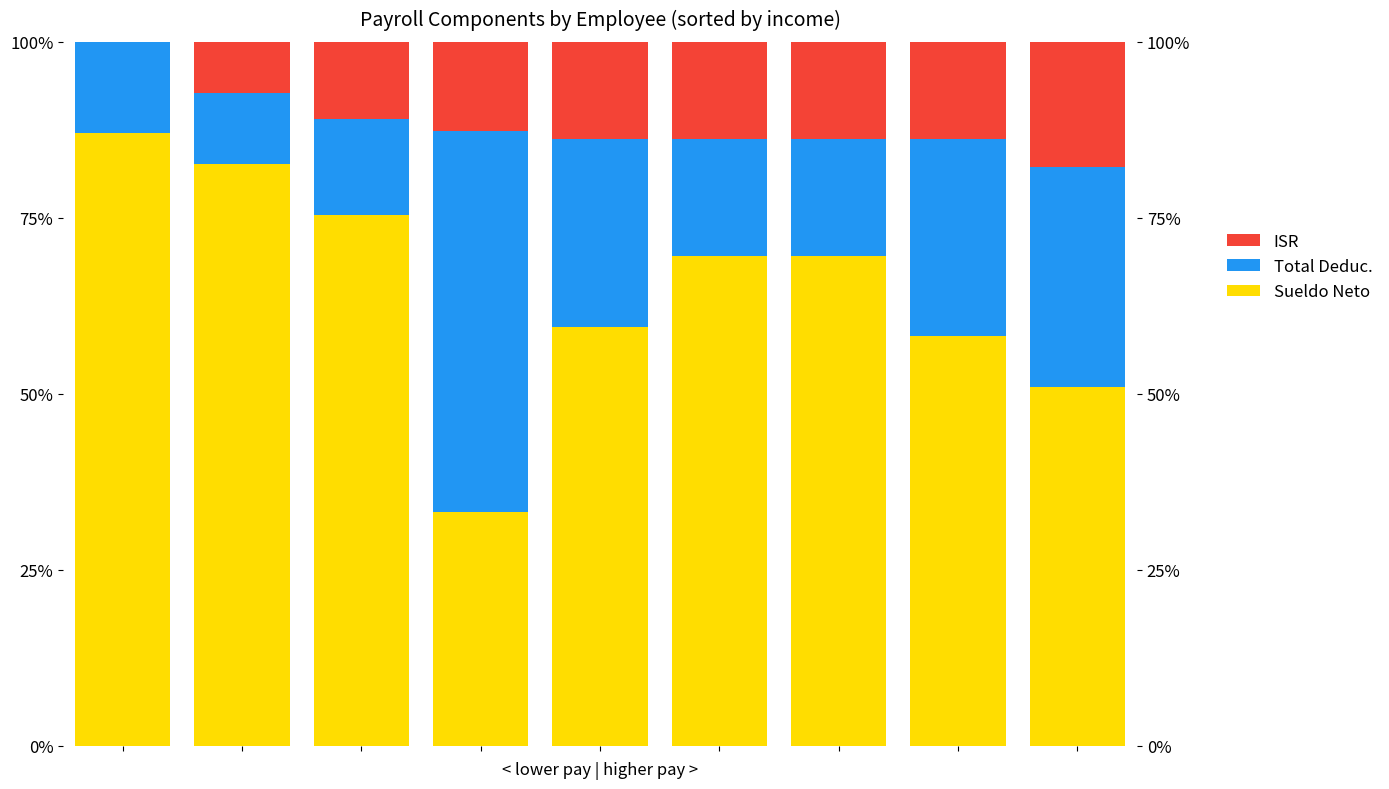

What is the difference between the highest and lowest values at 0?

87.1